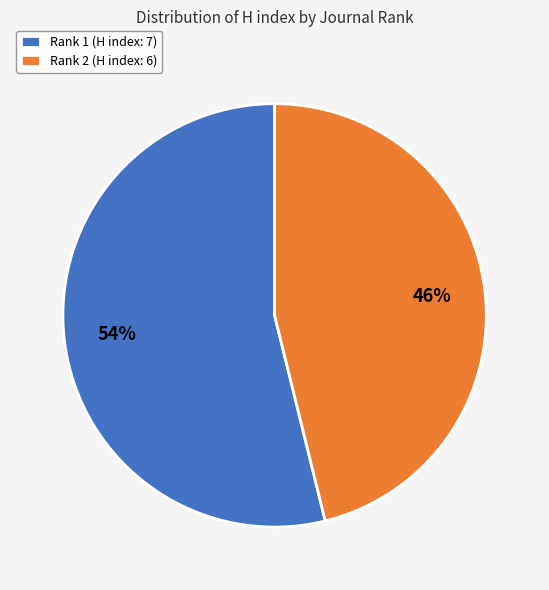

To the nearest percent, what percentage of the pie is Rank 1 (H index: 7)?

54%